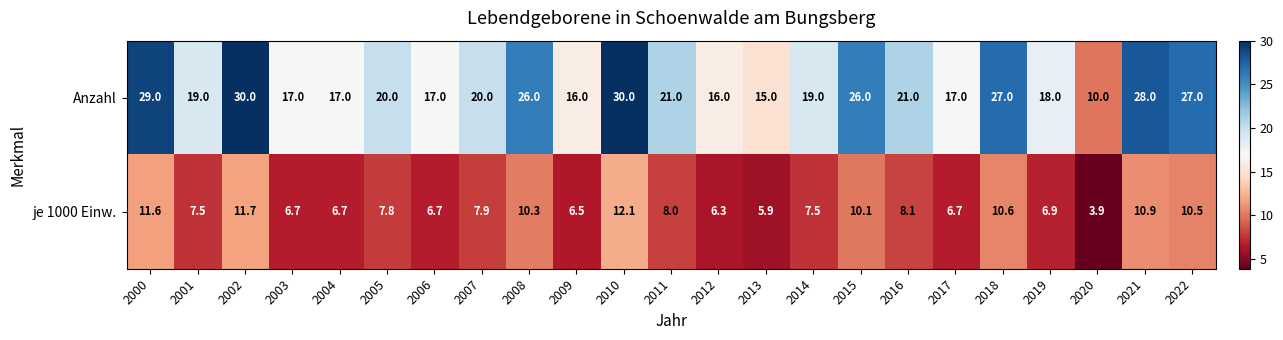

Between 2010 and 2022, which series saw the biggest shift?

Anzahl